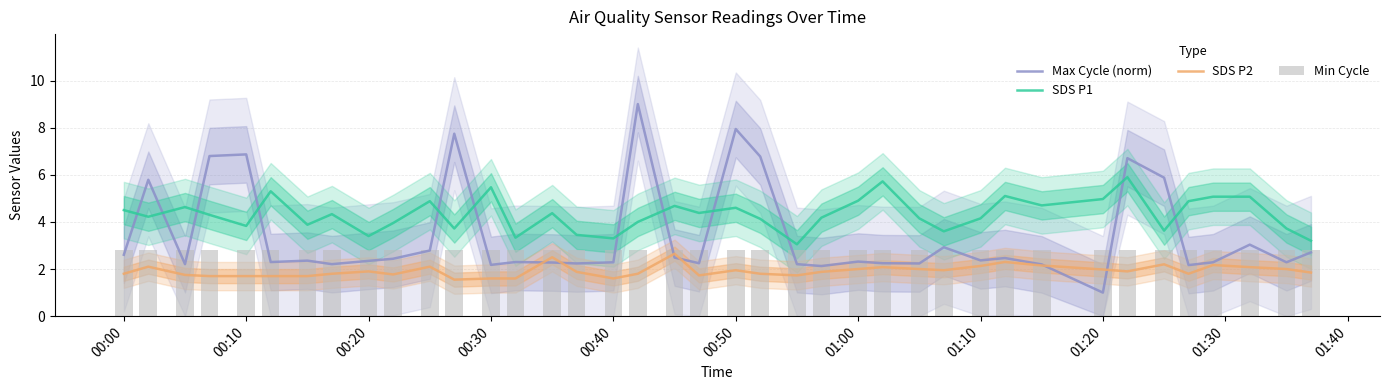

What is the value of the SDS P1 bar at the 29th from the left?

4.2